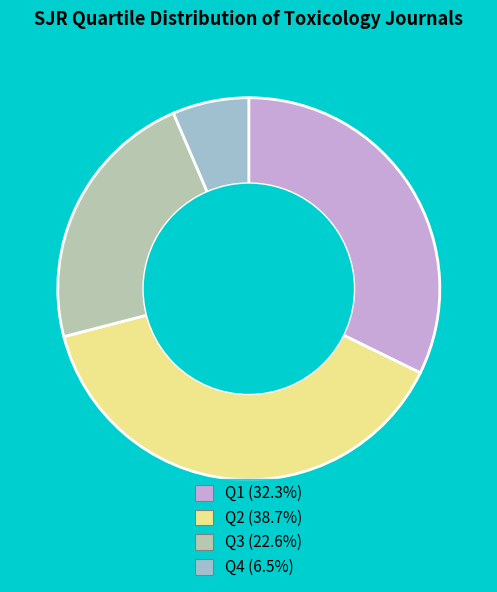

Rank the categories by value from lowest to highest.

Q4, Q3, Q1, Q2